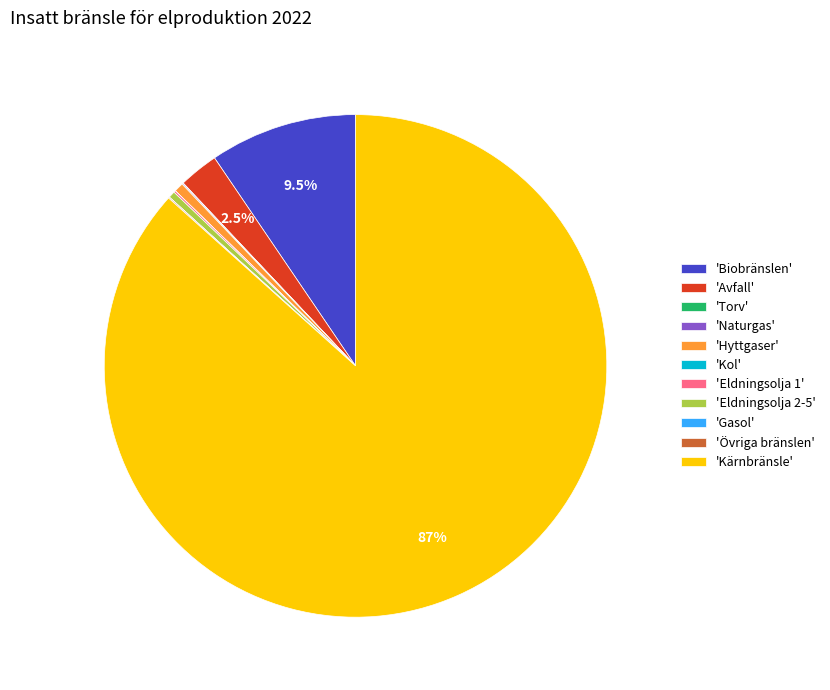

Which slice is the largest?

'Kärnbränsle'